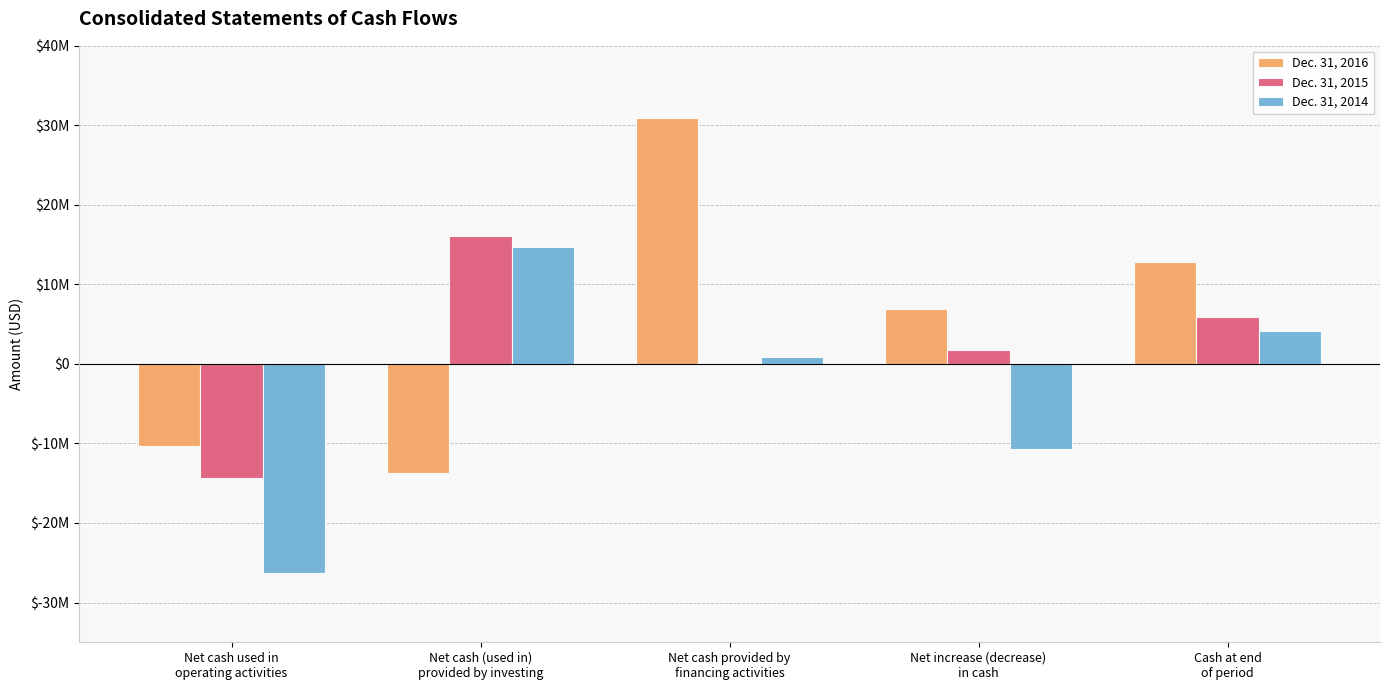

Which label corresponds to the smallest value in the chart?

Net cash used in
operating activities